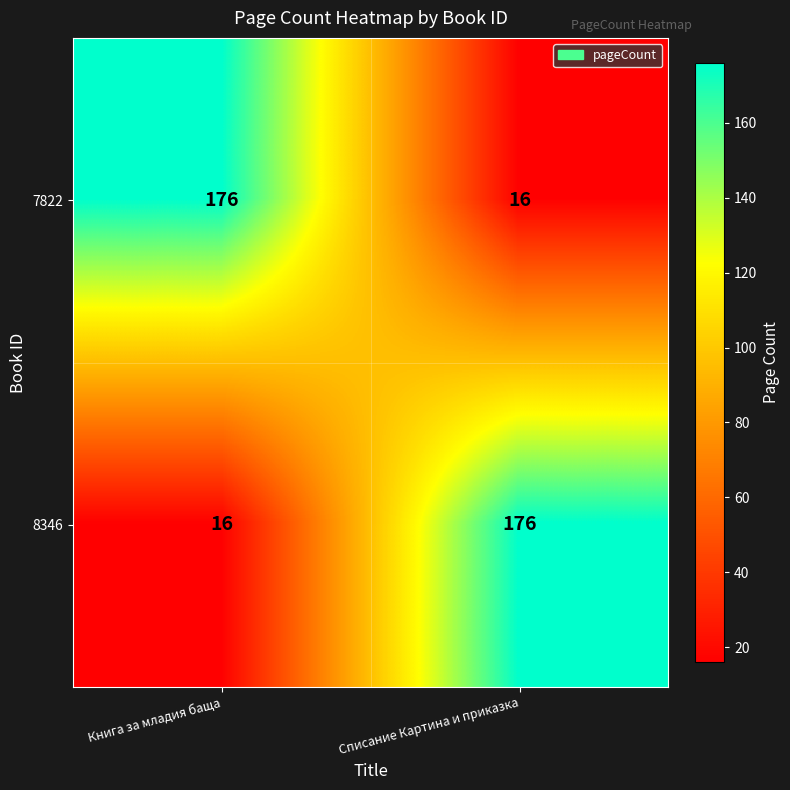

Is it true that 8346 equals 16 at Книга за младия баща?

True